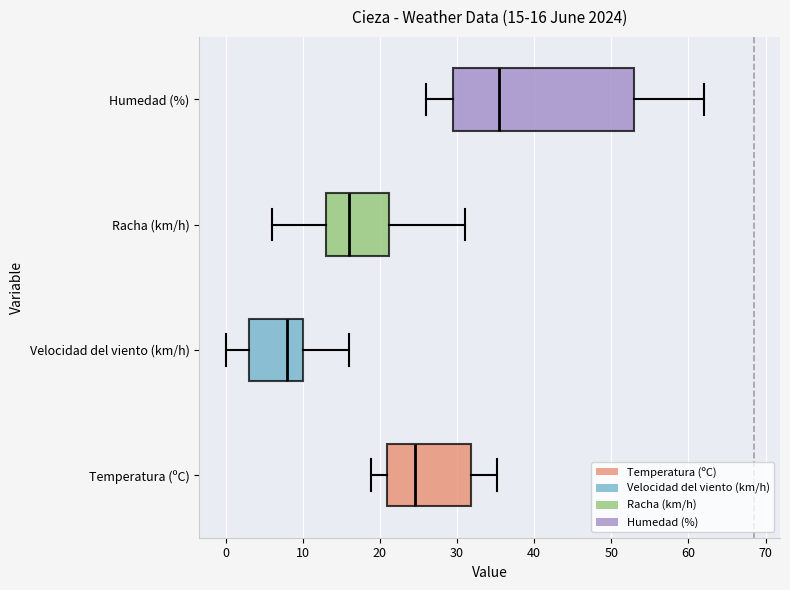

Which box is the widest, from its left edge to its right edge?

Humedad (%)